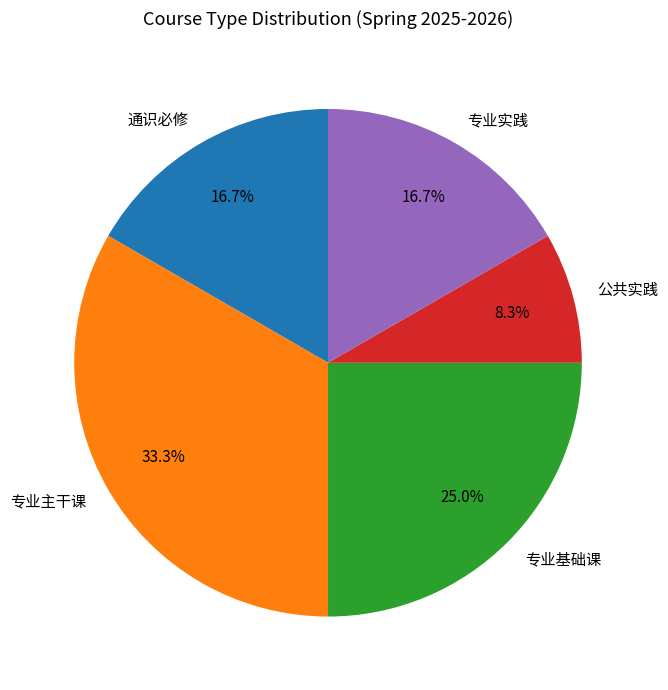

The 专业基础课 slice represents 16% of the pie. True or false?

False